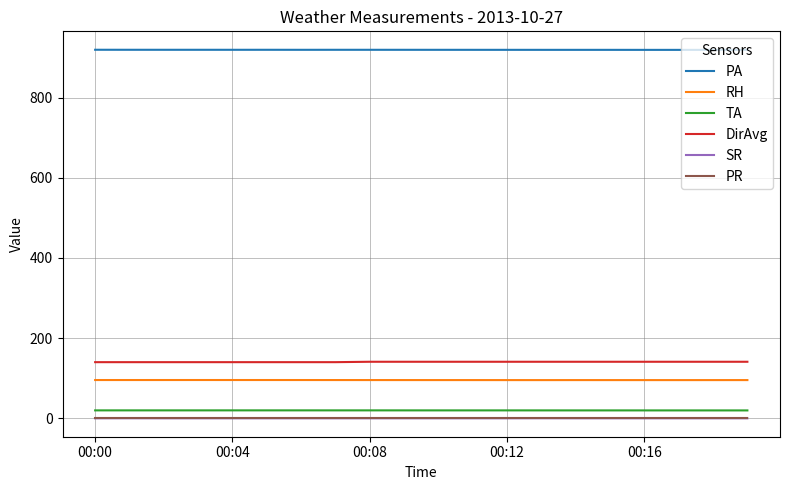

What is the difference between the second highest and minimum values in the PA series?

0.2